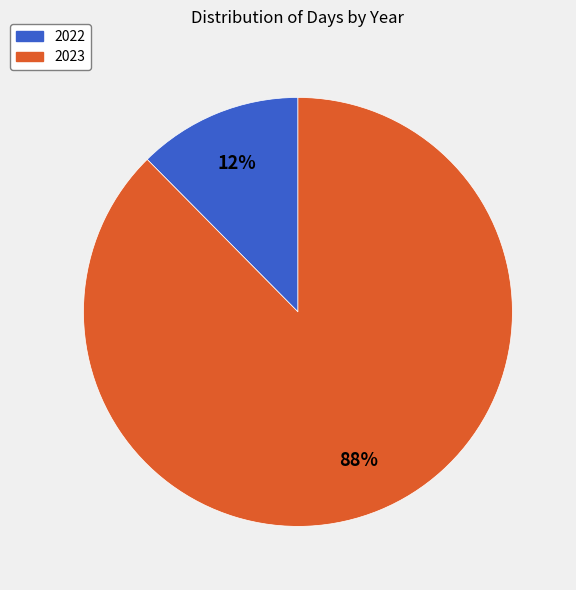

What is the largest slice in the pie chart?

2023